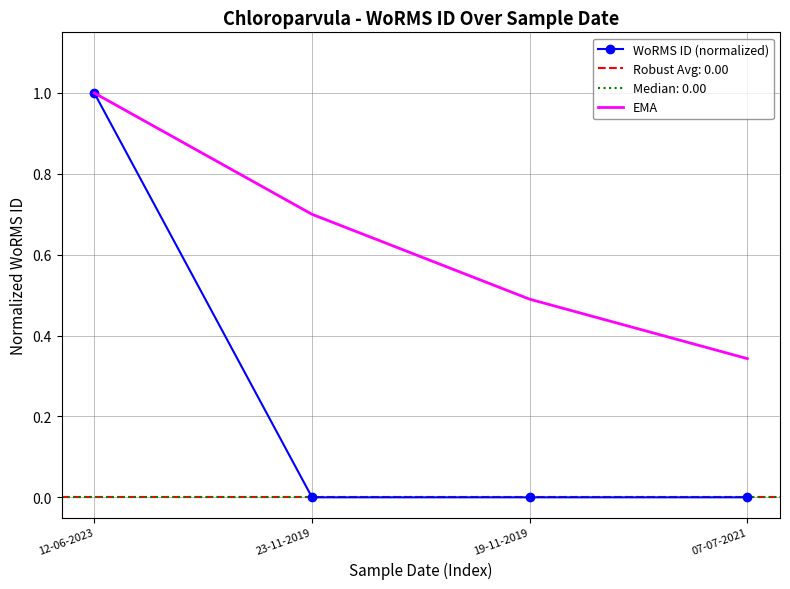

What position from the left is 12-06-2023?

1